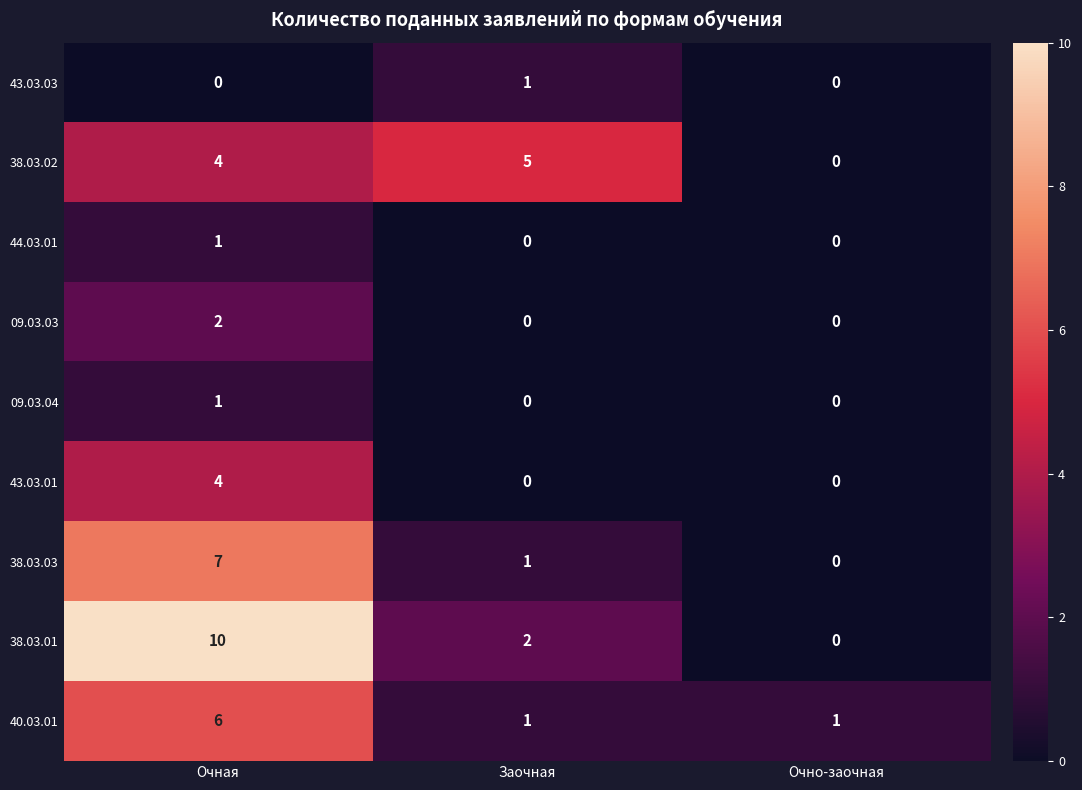

True or false: 44.03.01 has a value of 1 at Очная.

True